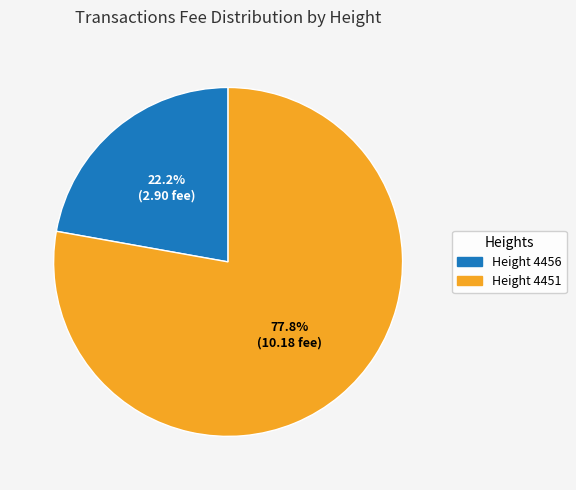

To the nearest percent, what is the average slice percentage?

50%